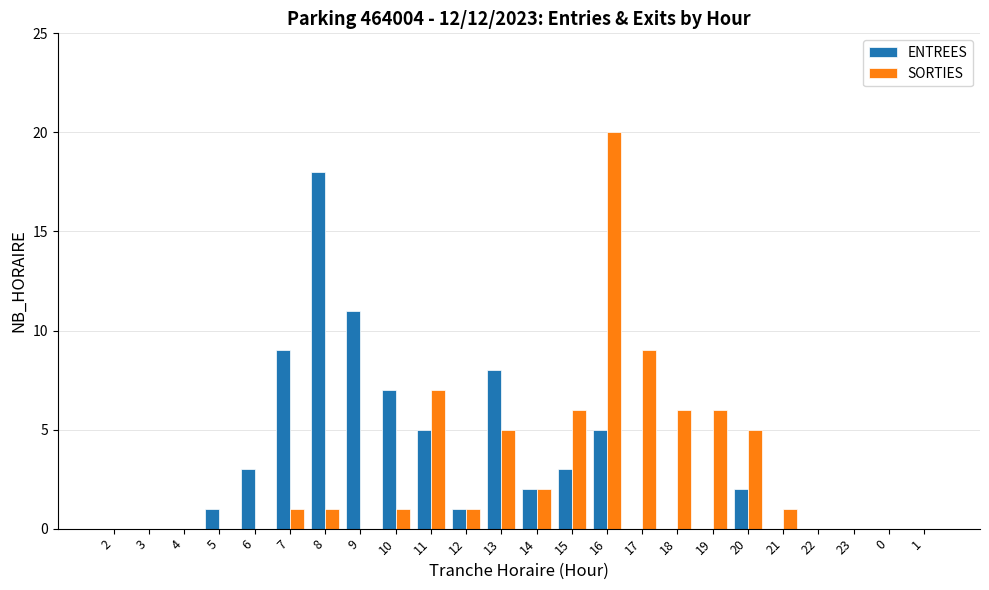

Count the number of data series in this chart.

2